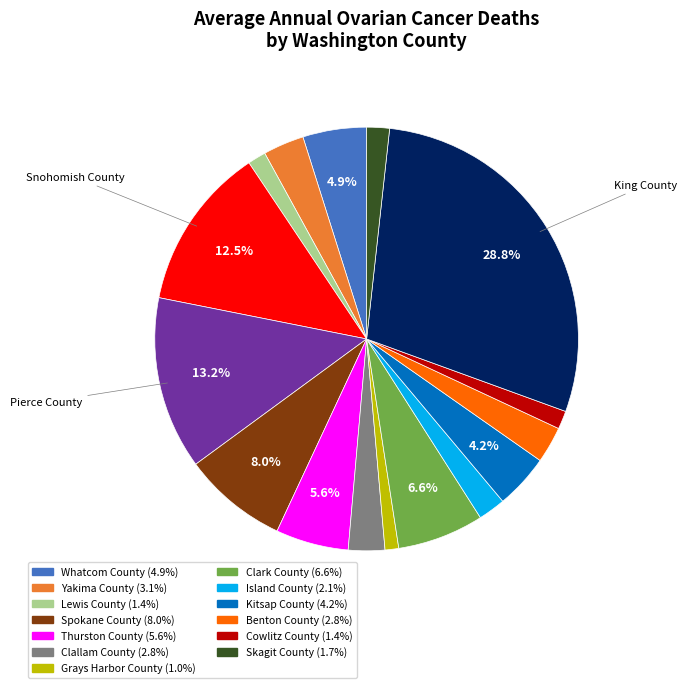

Does any single category account for the majority?

No